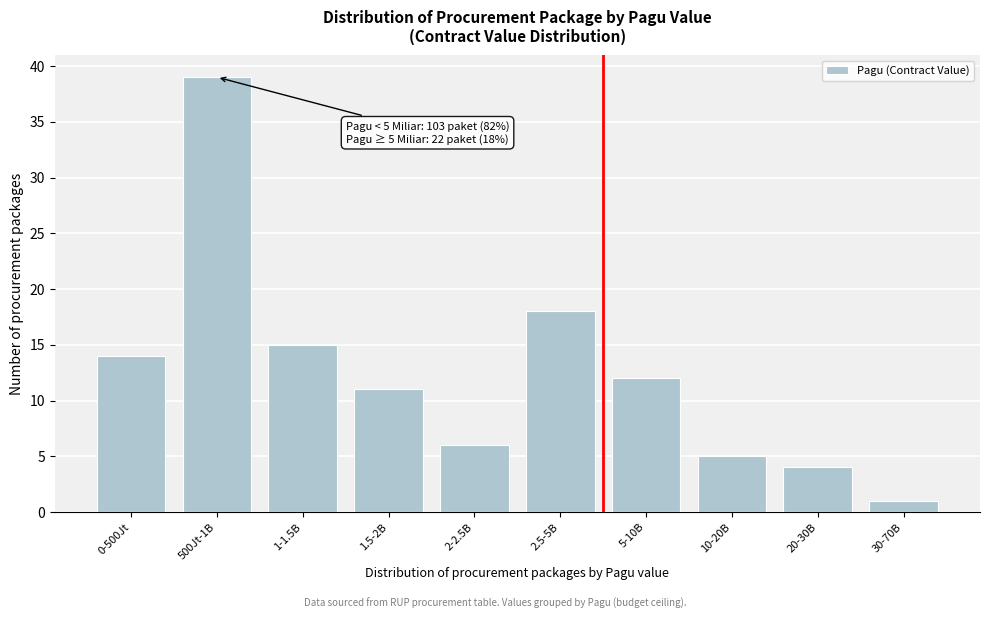

Reading left to right, list all the values displayed in this chart.

14	39	15	11	6	18	12	5	4	1